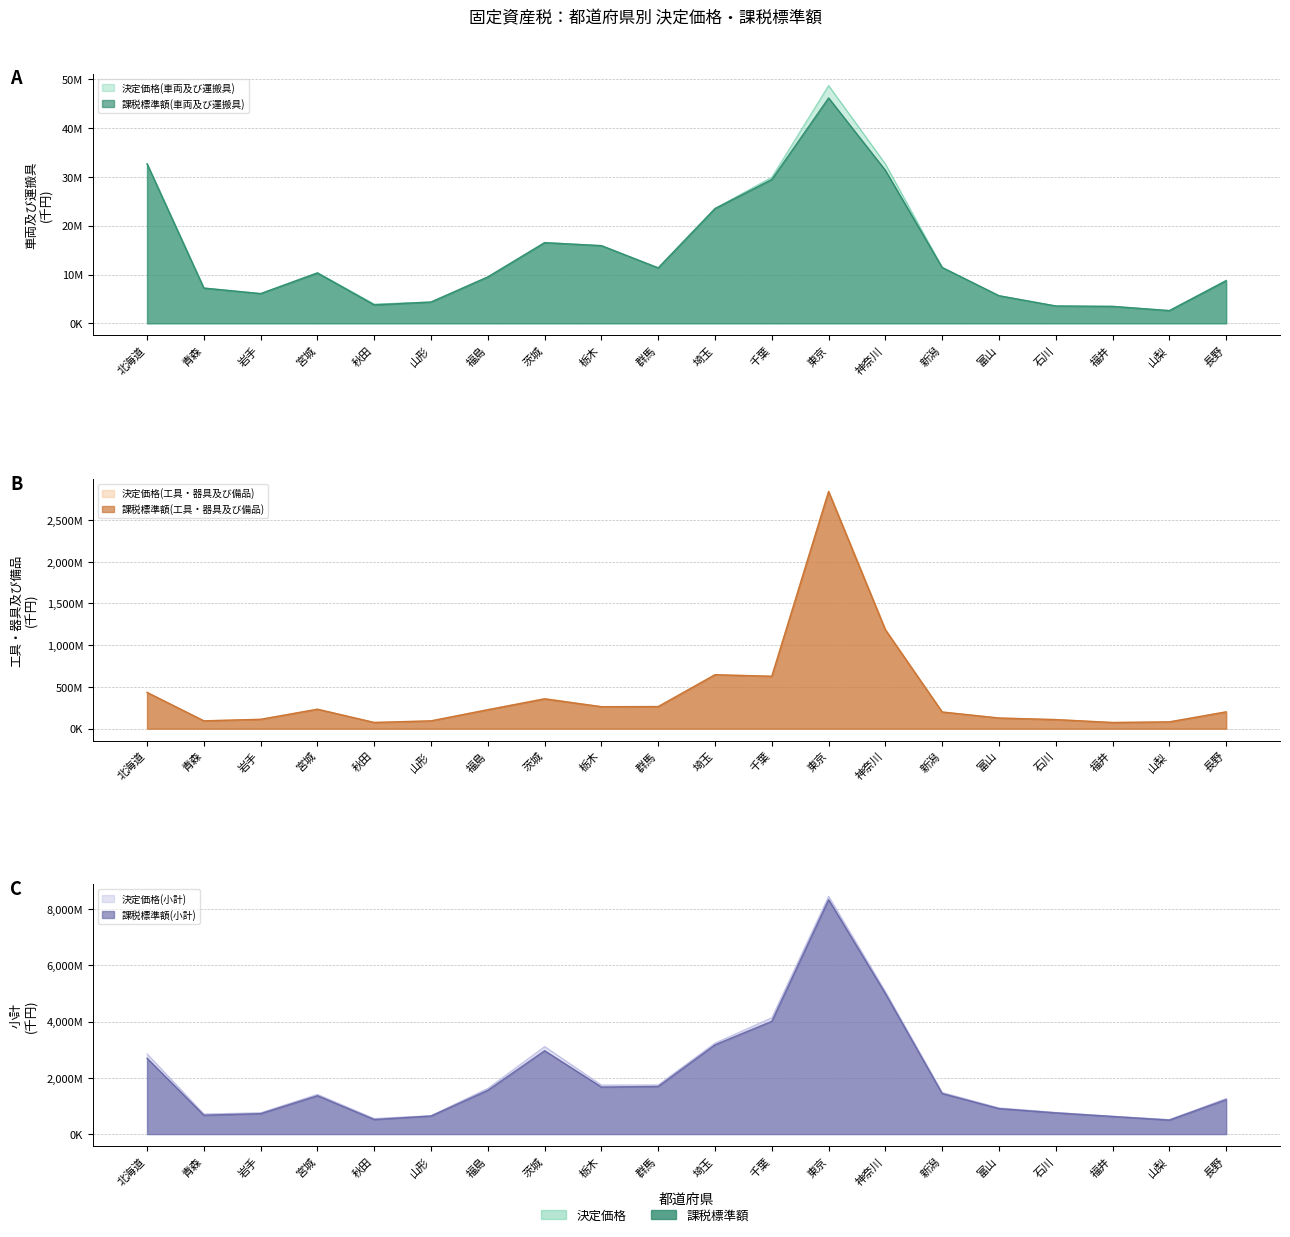

What is the difference between the second highest and minimum values in the 決定価格(小計) series?

4555485823